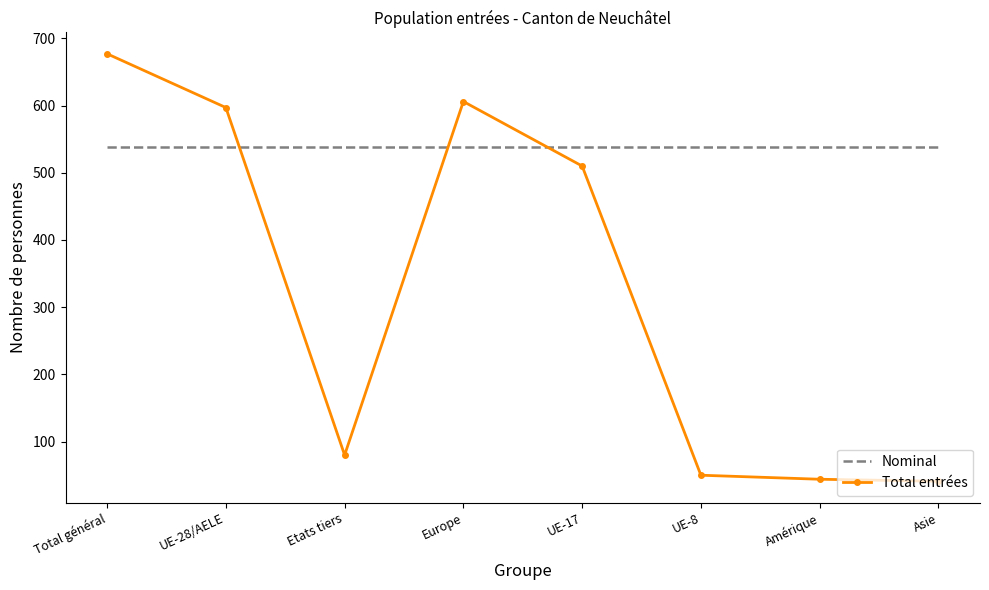

What is the sum of all Total entrées values?

2605